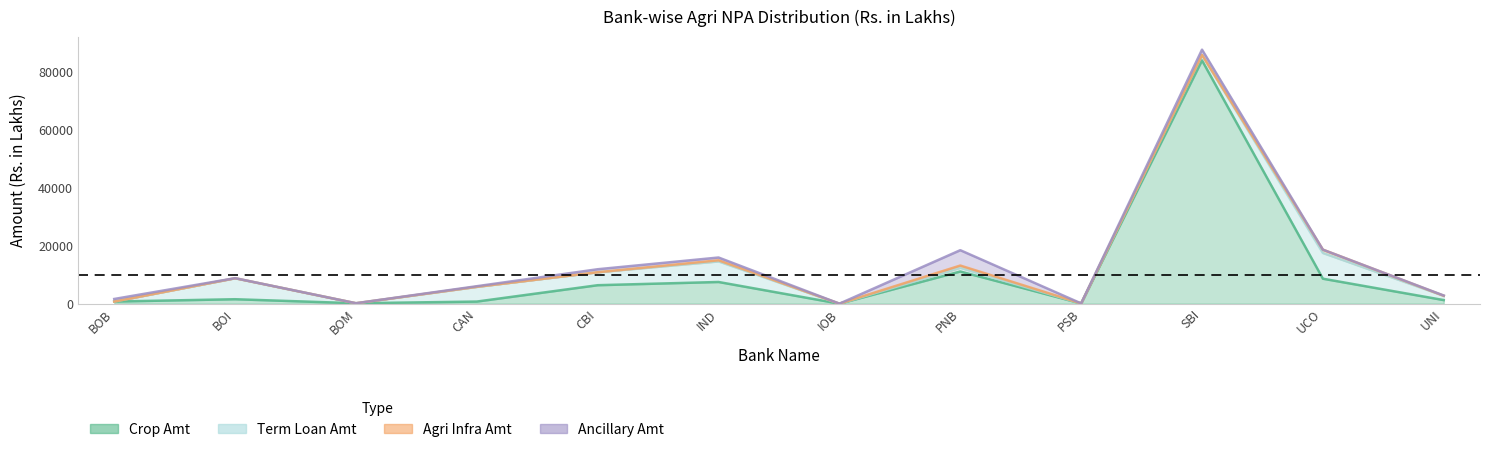

How many positive values does the Agri Infra Amt series have?

5